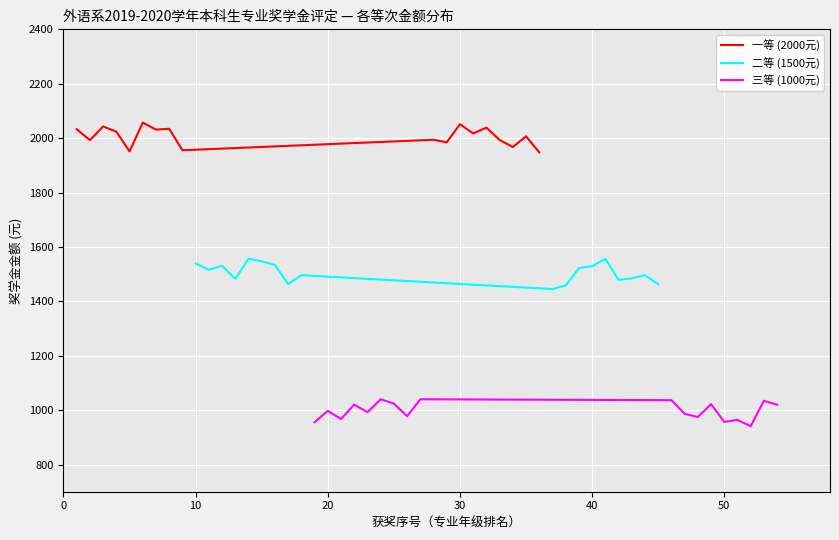

True or false: 一等 (2000元) and 二等 (1500元) intersect in this chart.

False